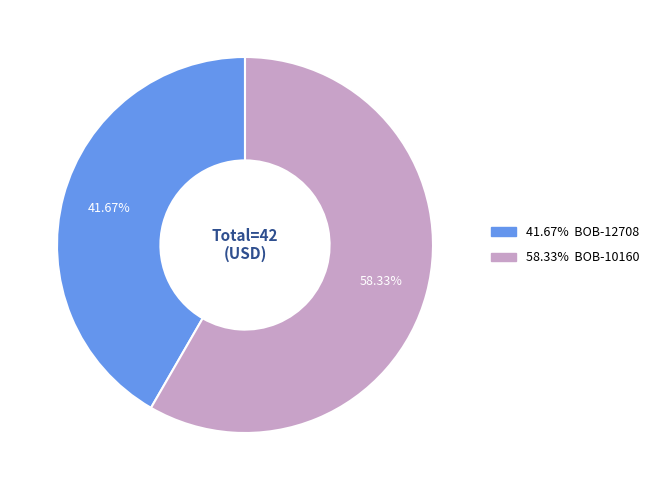

Is there a majority slice in this chart?

Yes